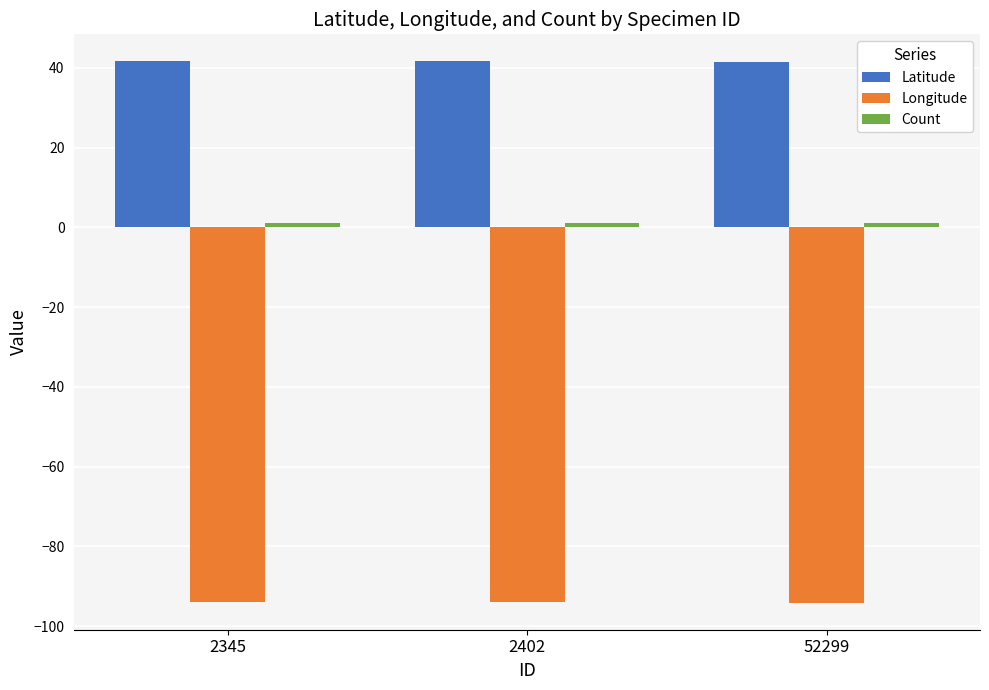

What is the value of the Latitude bar at the 2nd from the left?

41.6